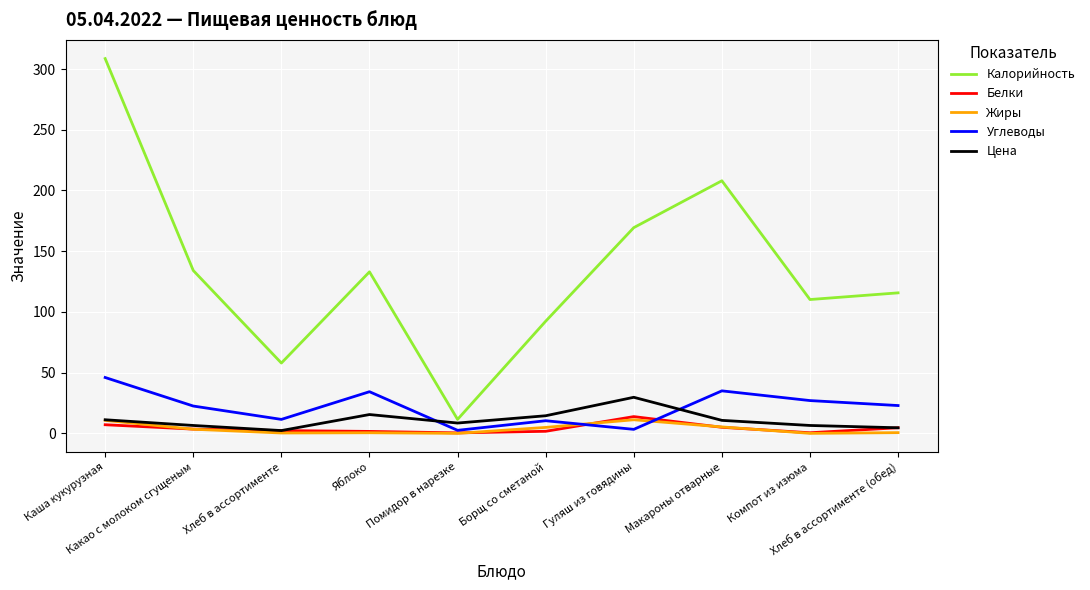

True or false: Углеводы and Калорийность intersect in this chart.

False